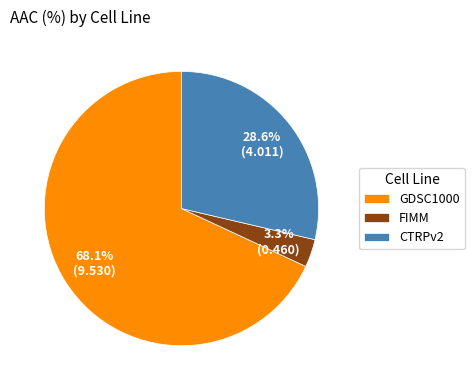

Count the number of slices in the pie.

3